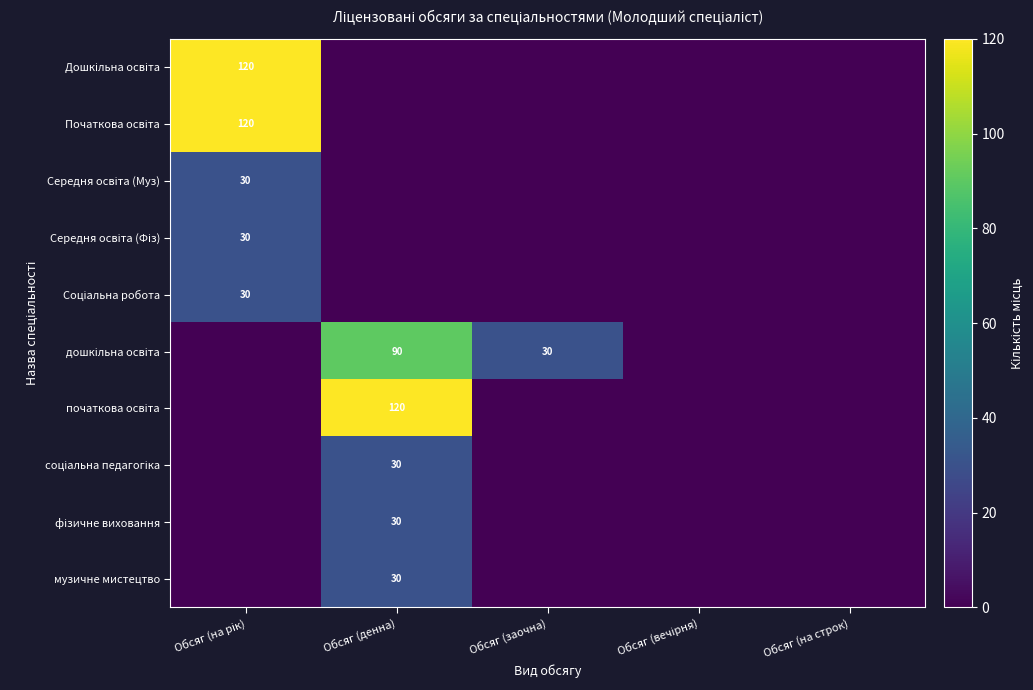

What is the highest value of the фізичне виховання series?

30